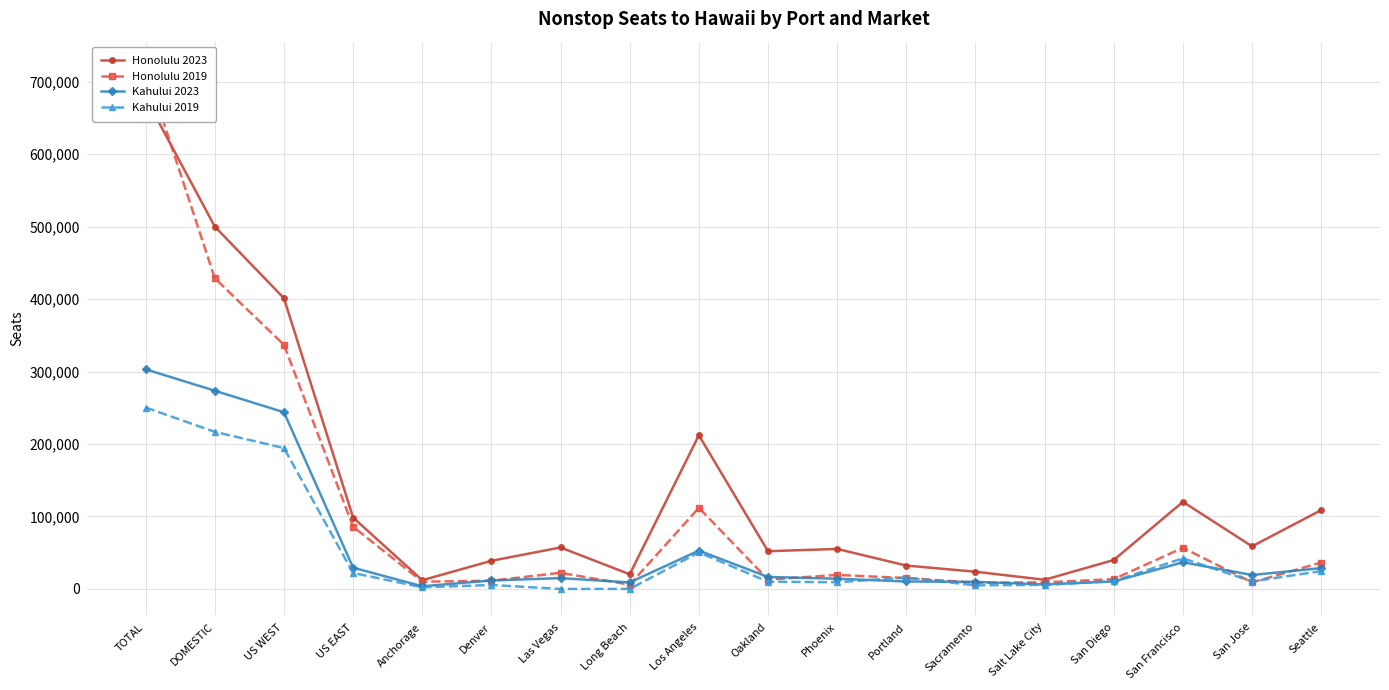

Where is the first local maximum for Honolulu 2023?

Las Vegas